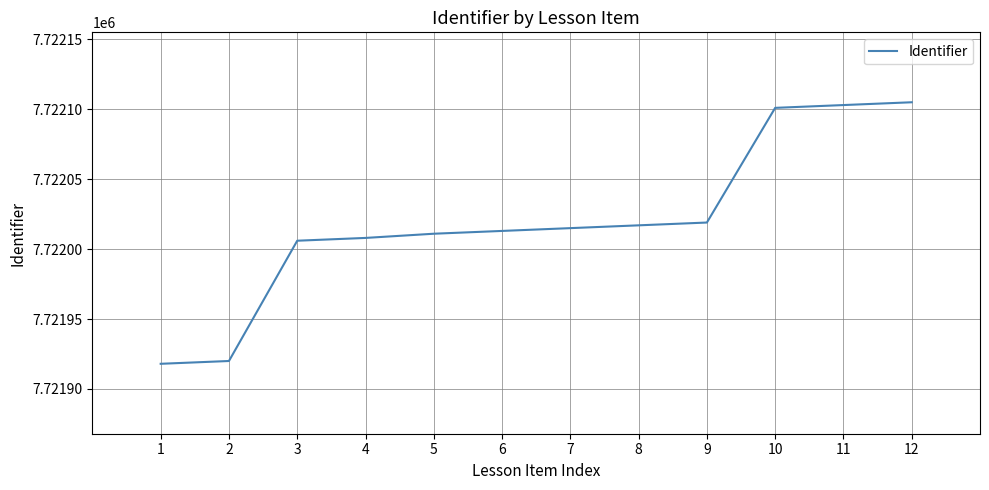

Is this an area chart (filled region under the line)?

No